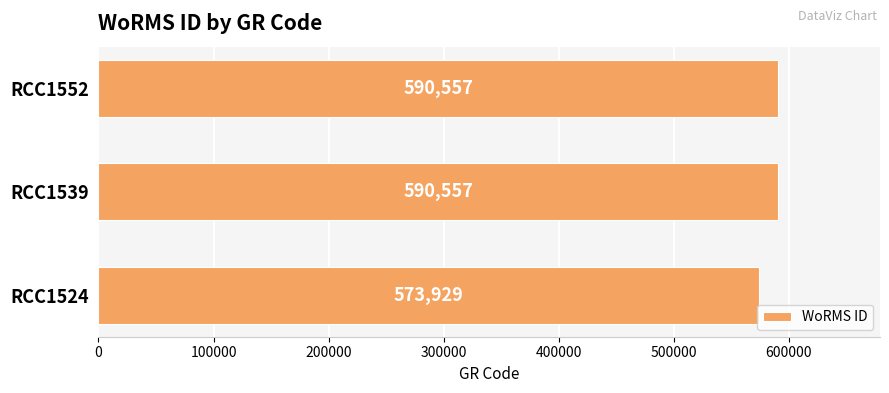

Does the chart contain stacked bars?

No